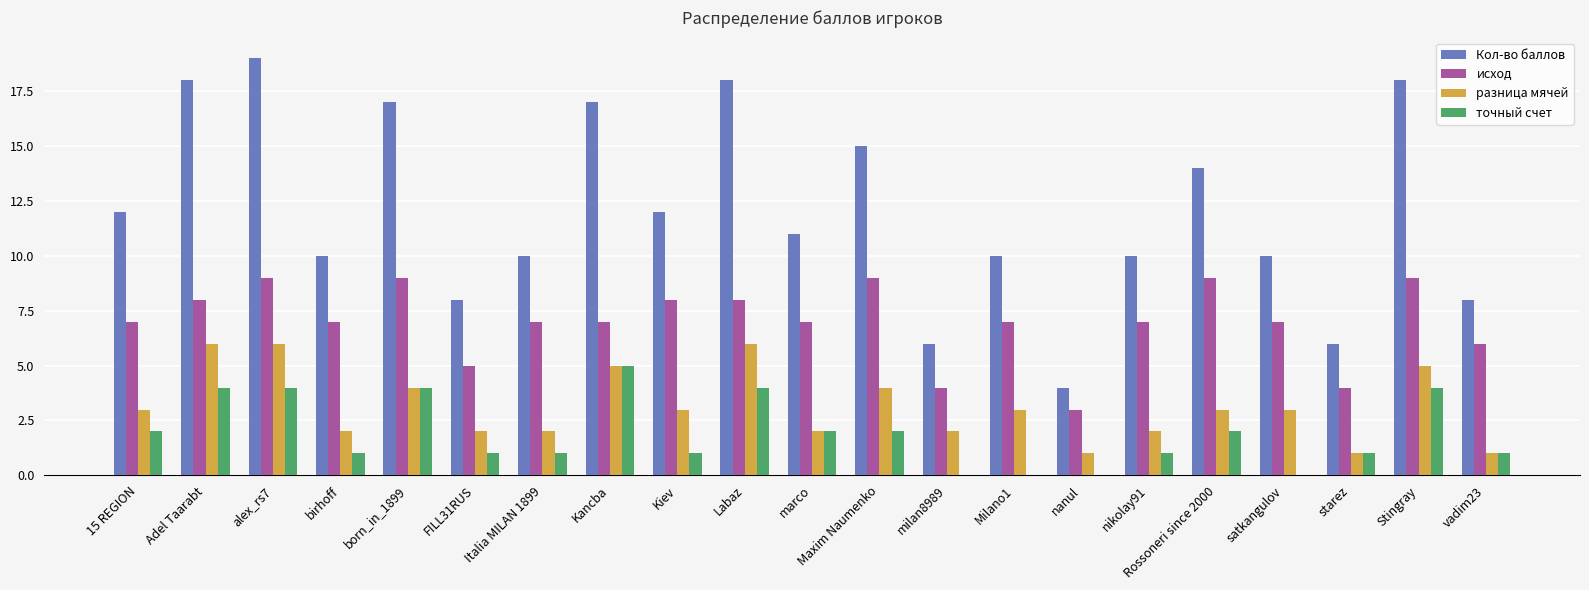

Which series changed the most between nikolay91 and Rossoneri since 2000?

Кол-во баллов